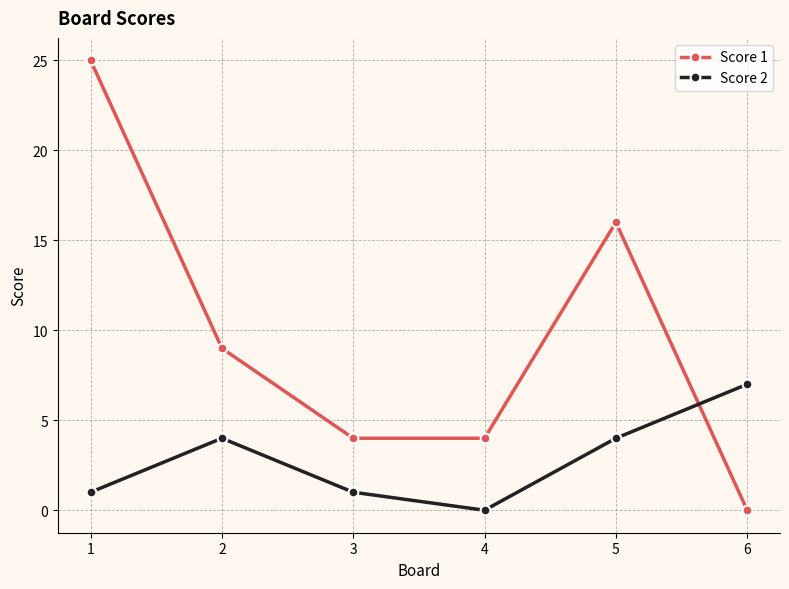

The value of Score 2 at 3 is 2. True or false?

False